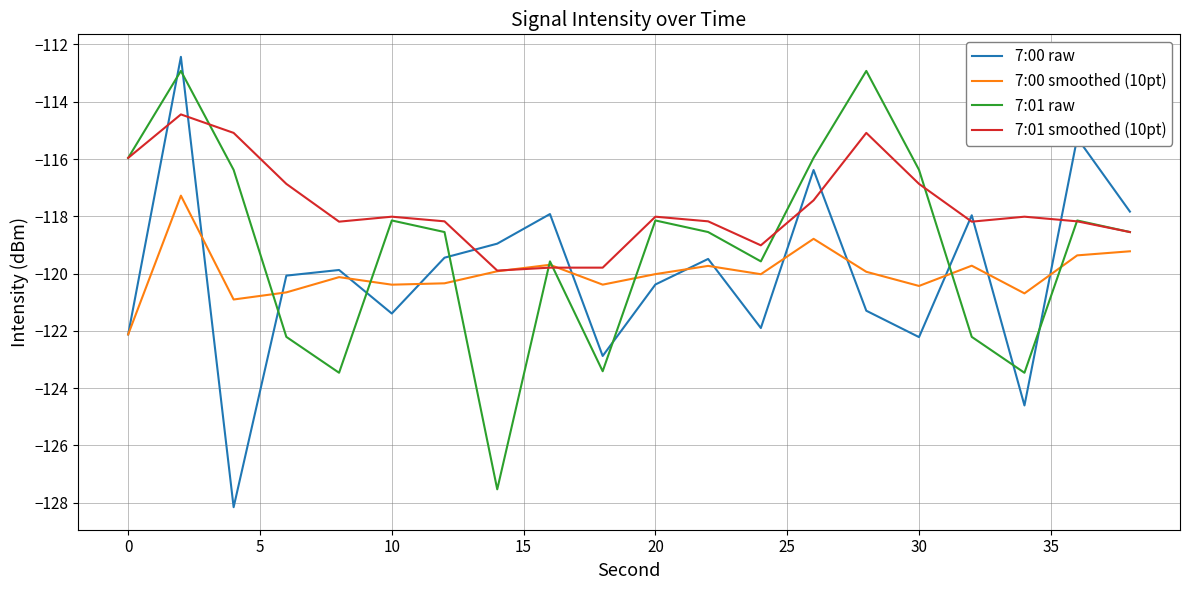

What is the highest value of the 7:01 smoothed (10pt) series?

-114.4